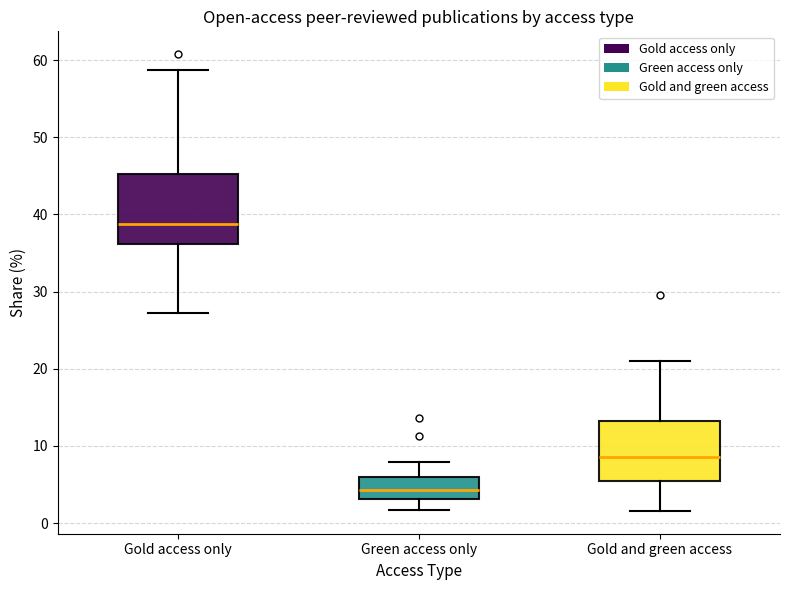

Which box's median line is the highest?

Gold access only